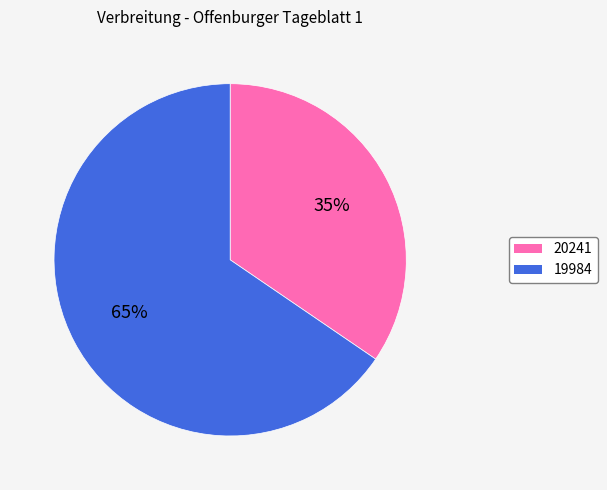

Combined, do 20241 and 19984 account for over 50%?

Yes